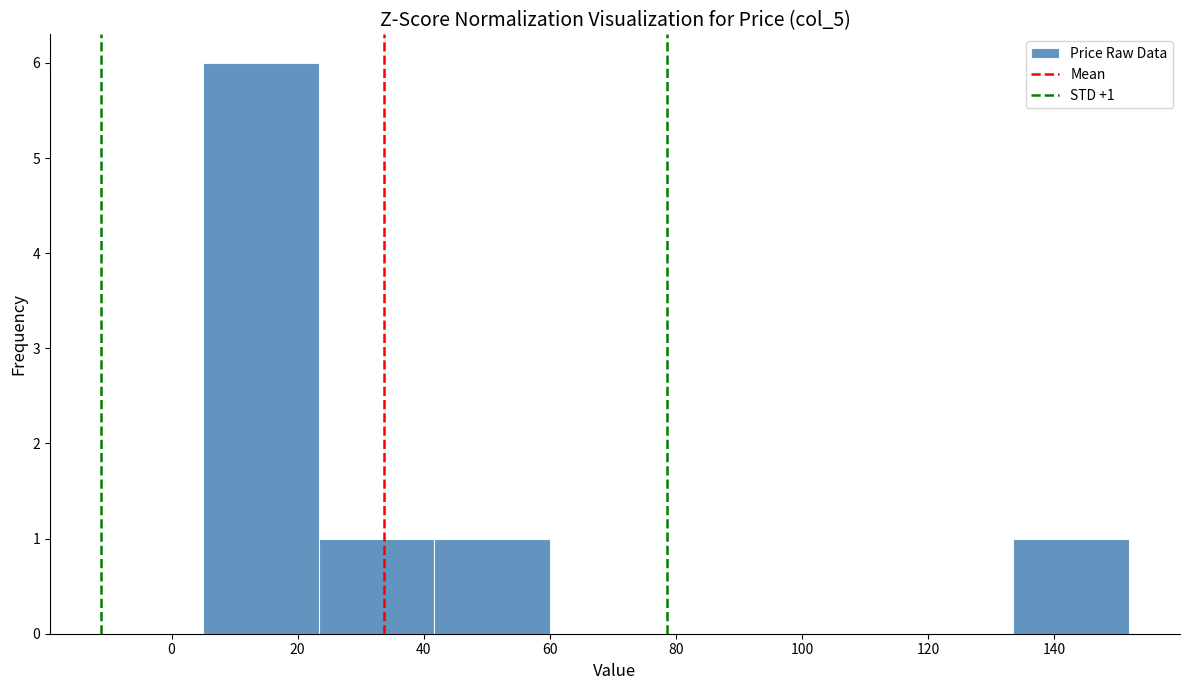

Over which range of the x-axis is the bar tallest?

6 to 24